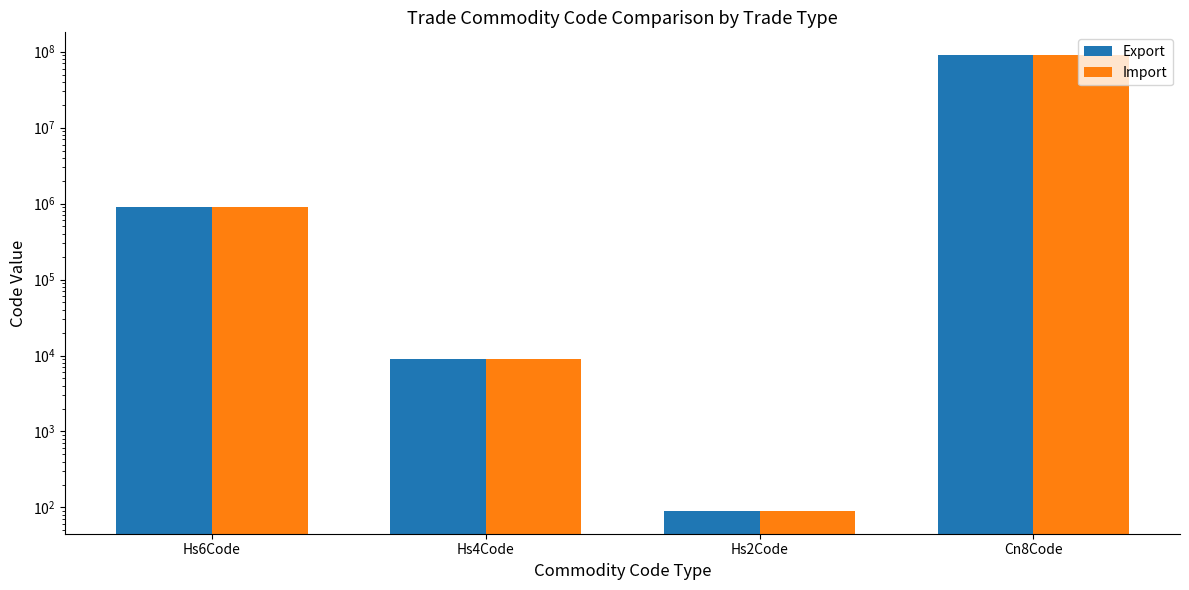

What are all the series names shown in the legend?

Export, Import